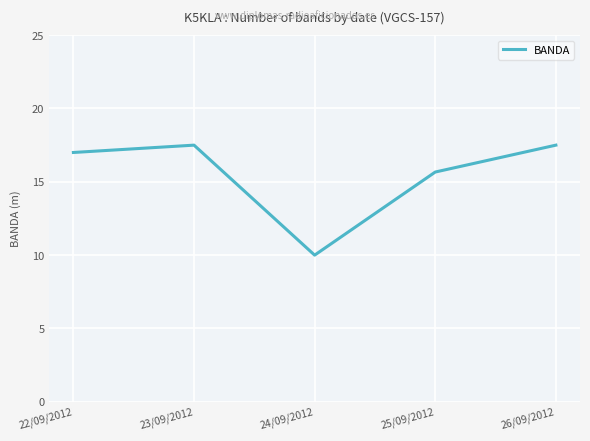

What is the greatest value displayed?

17.5